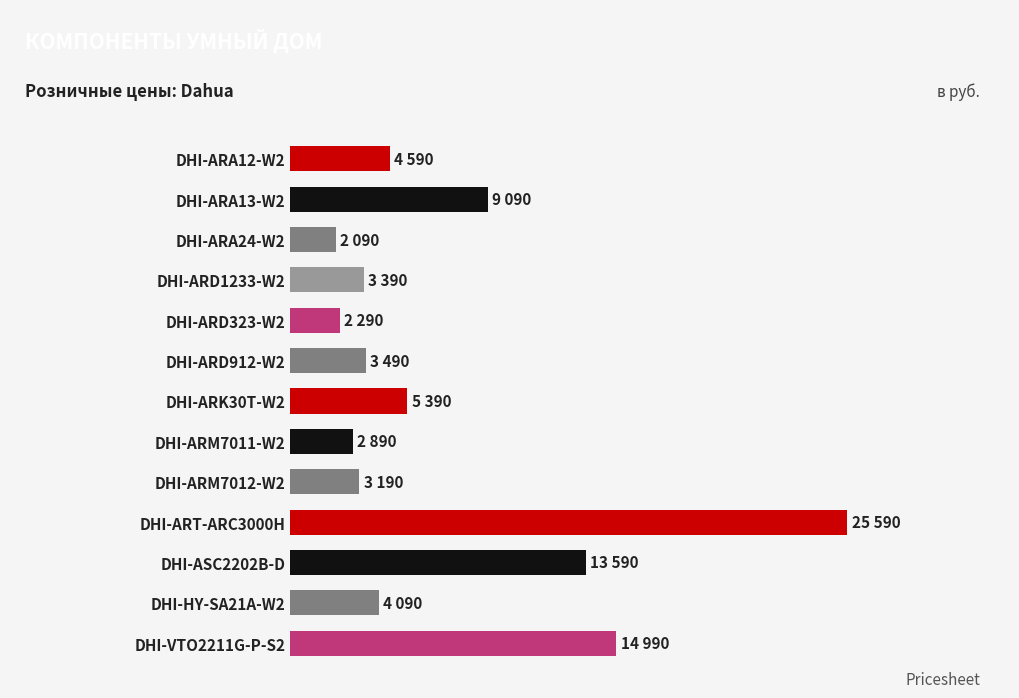

What is the difference between the maximum and minimum values?

23500